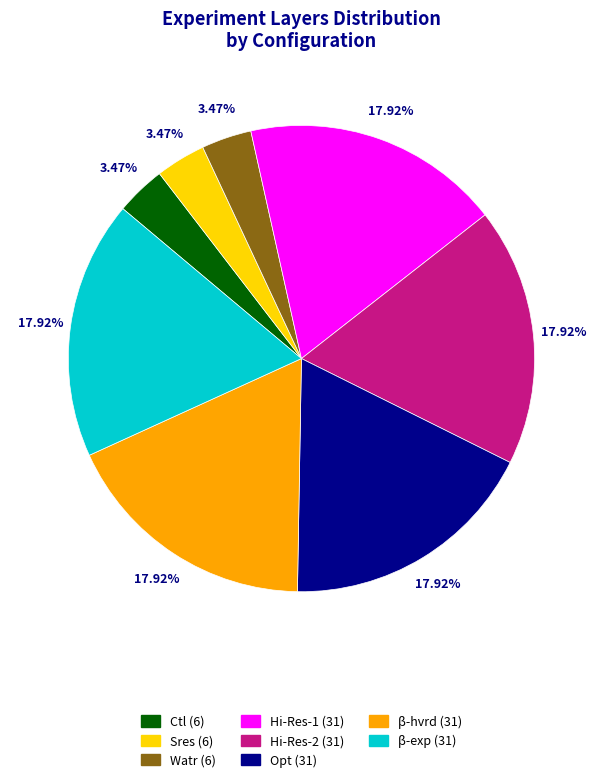

Do Watr and Sres together represent more than half of the pie?

No